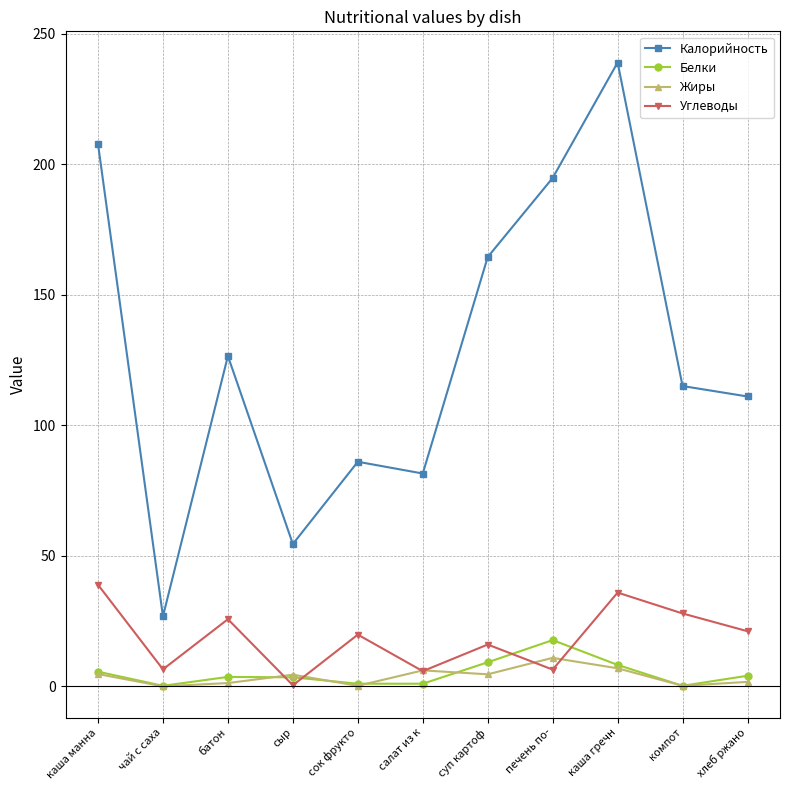

At which category does Углеводы reach its first local peak?

батон